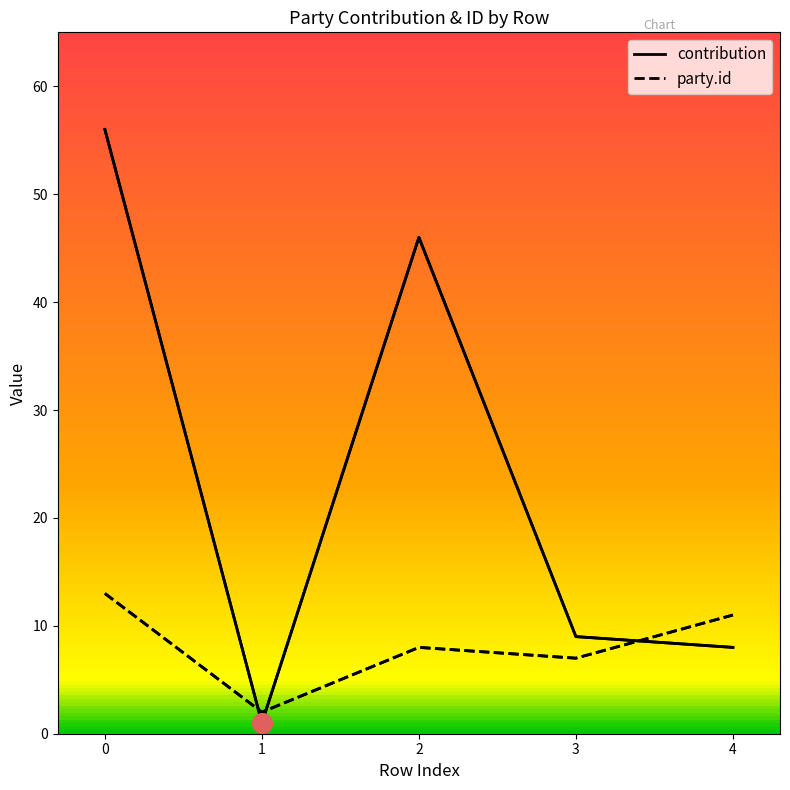

Which series changed the most between 0 and 1?

contribution